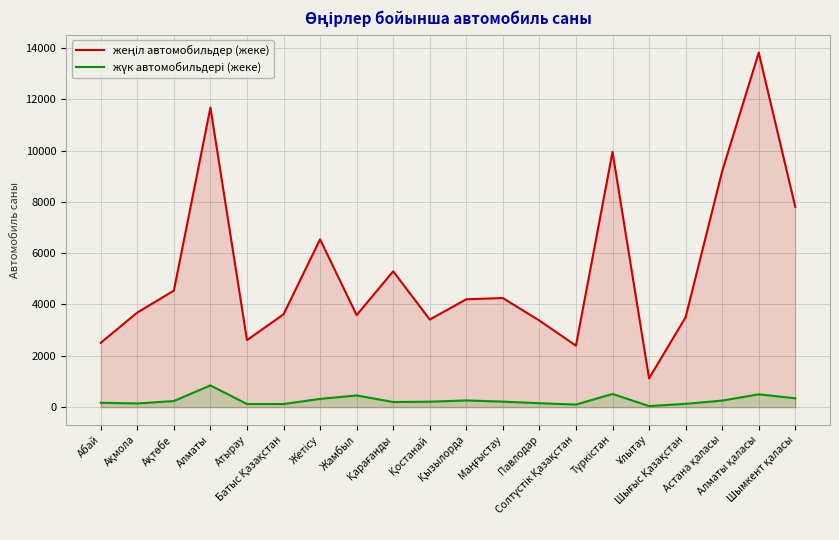

What are all the series names shown in the legend?

жеңіл автомобильдер (жеке), жүк автомобильдері (жеке)